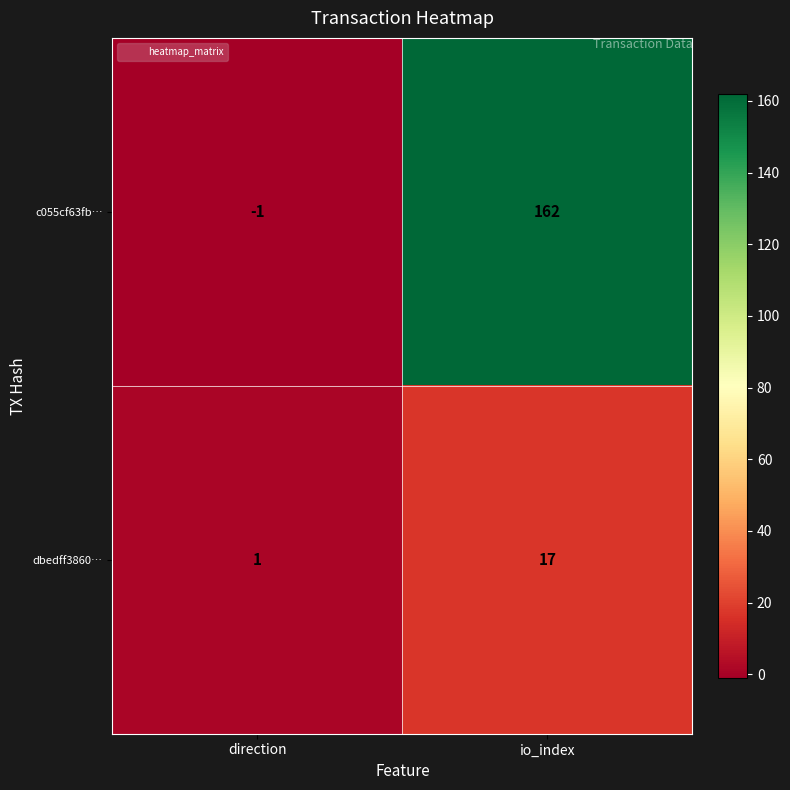

What is the maximum value shown in the chart?

162